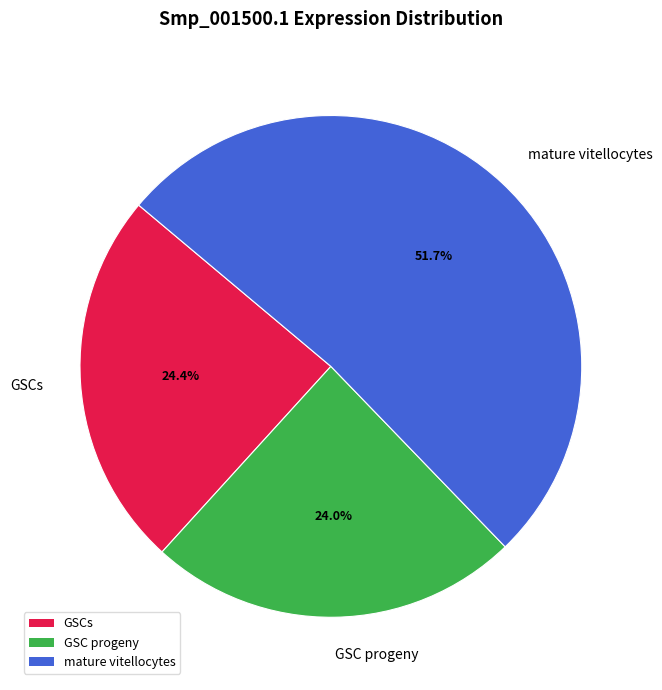

What percentage do mature vitellocytes and GSCs together represent?

76.0%